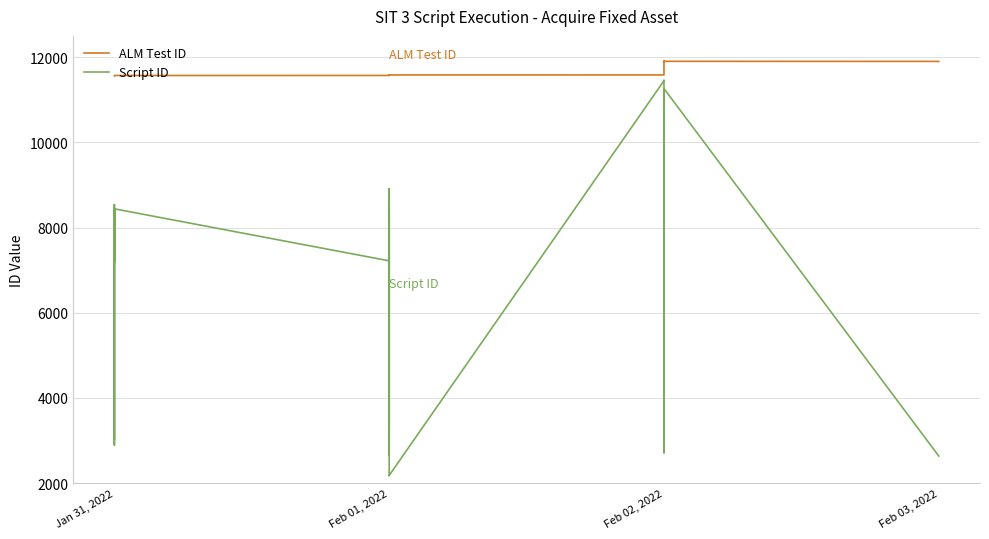

What is the maximum value for ALM Test ID?

11905